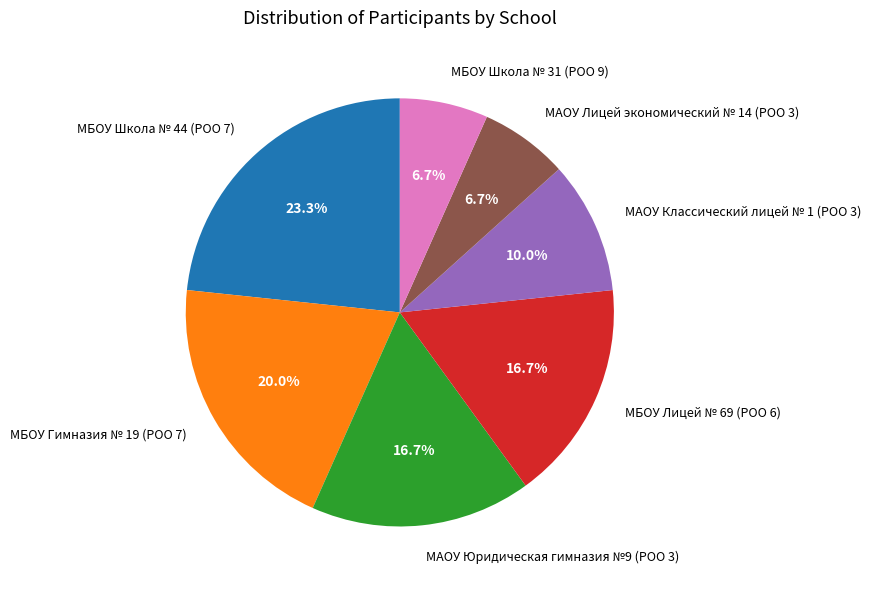

What is the ratio of the value at МБОУ Школа № 44 (РОО 7) to the value at МАОУ Лицей экономический № 14 (РОО 3)?

3.5